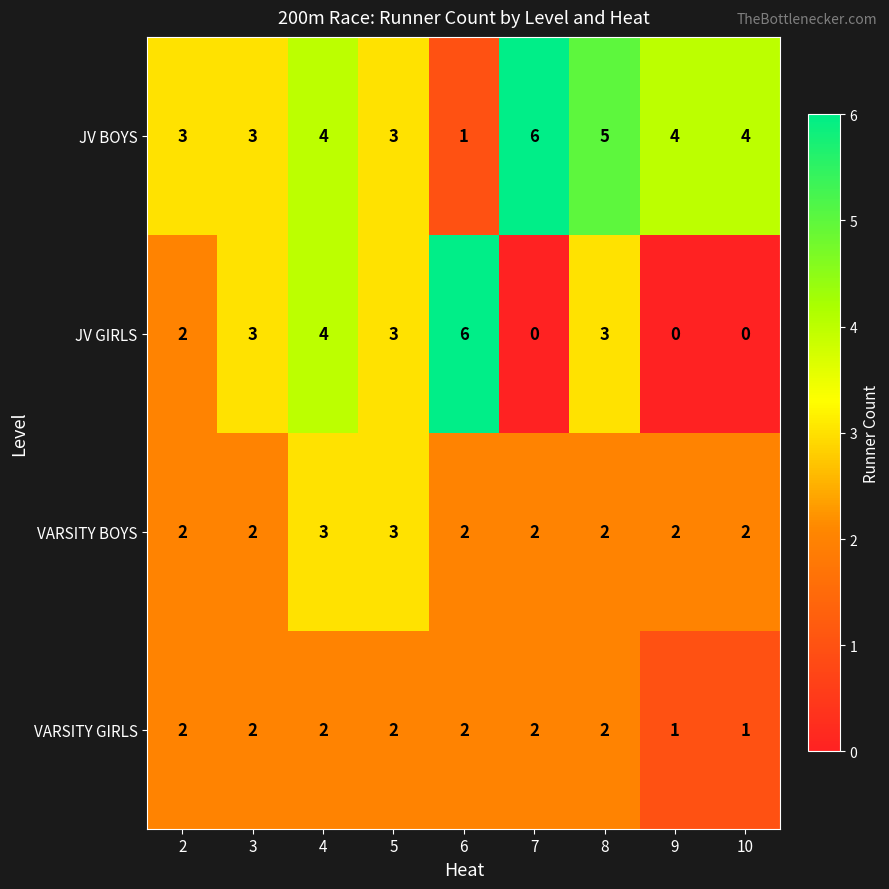

True or false: VARSITY BOYS has a value of 2 at 4.

False